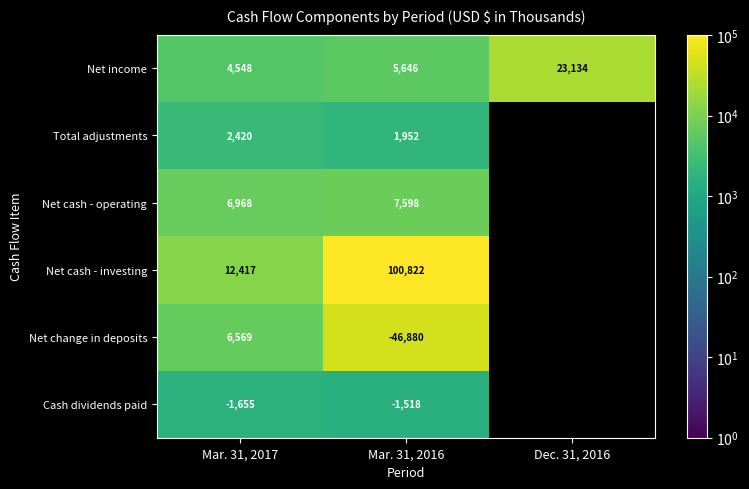

What is the greatest value displayed?

100822.0